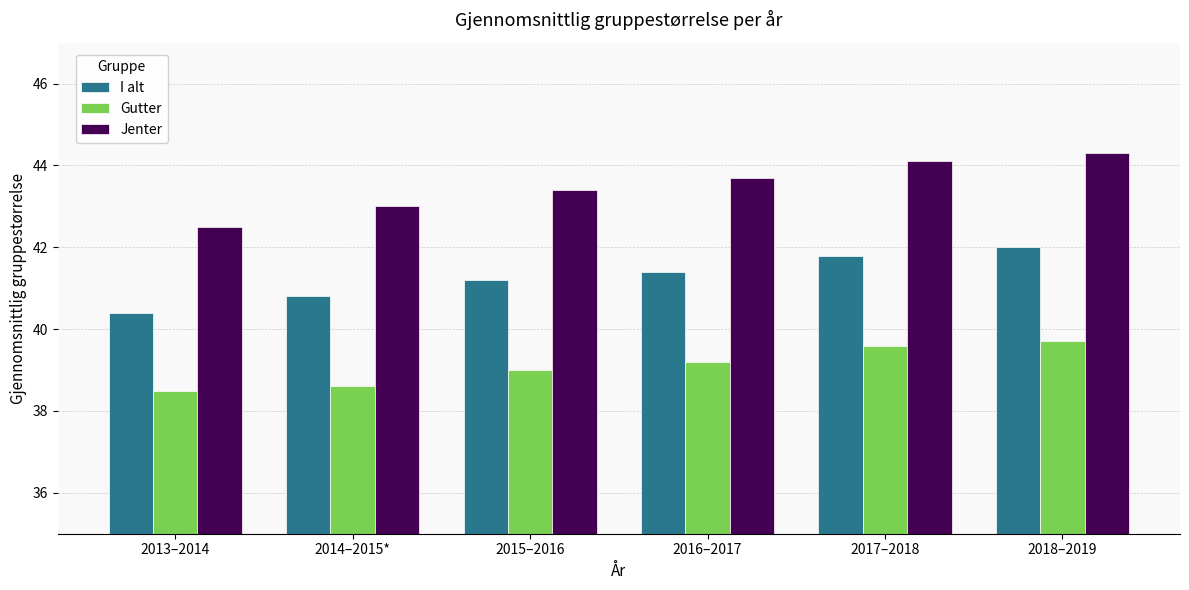

Rank the series at 2016–2017 from lowest to highest value.

Gutter, I alt, Jenter